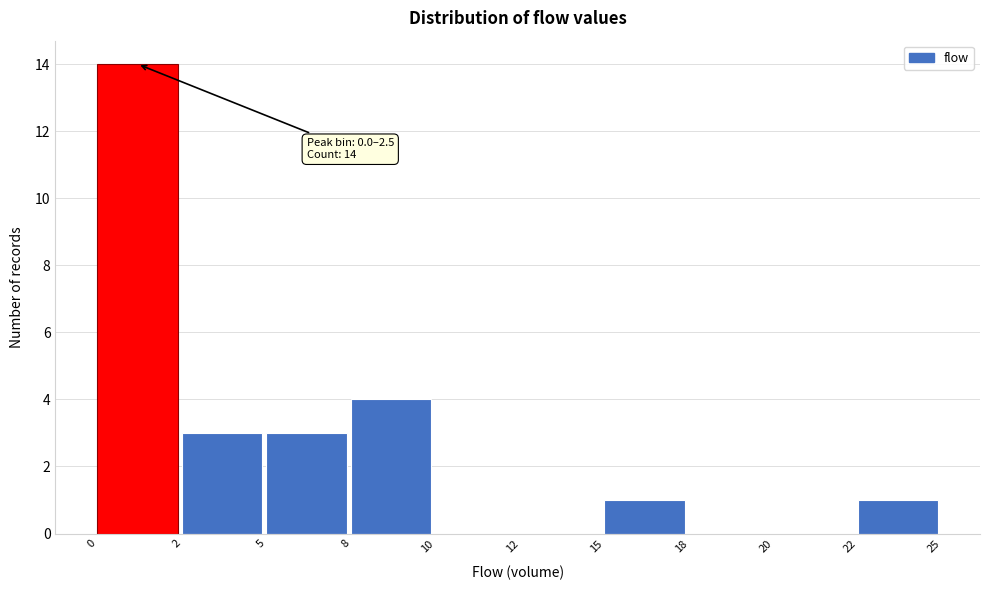

Reading left to right, extract all data points from this chart.

0=14	2=3	5=3	8=4	10=0	12=0	15=1	18=0	20=0	22=1